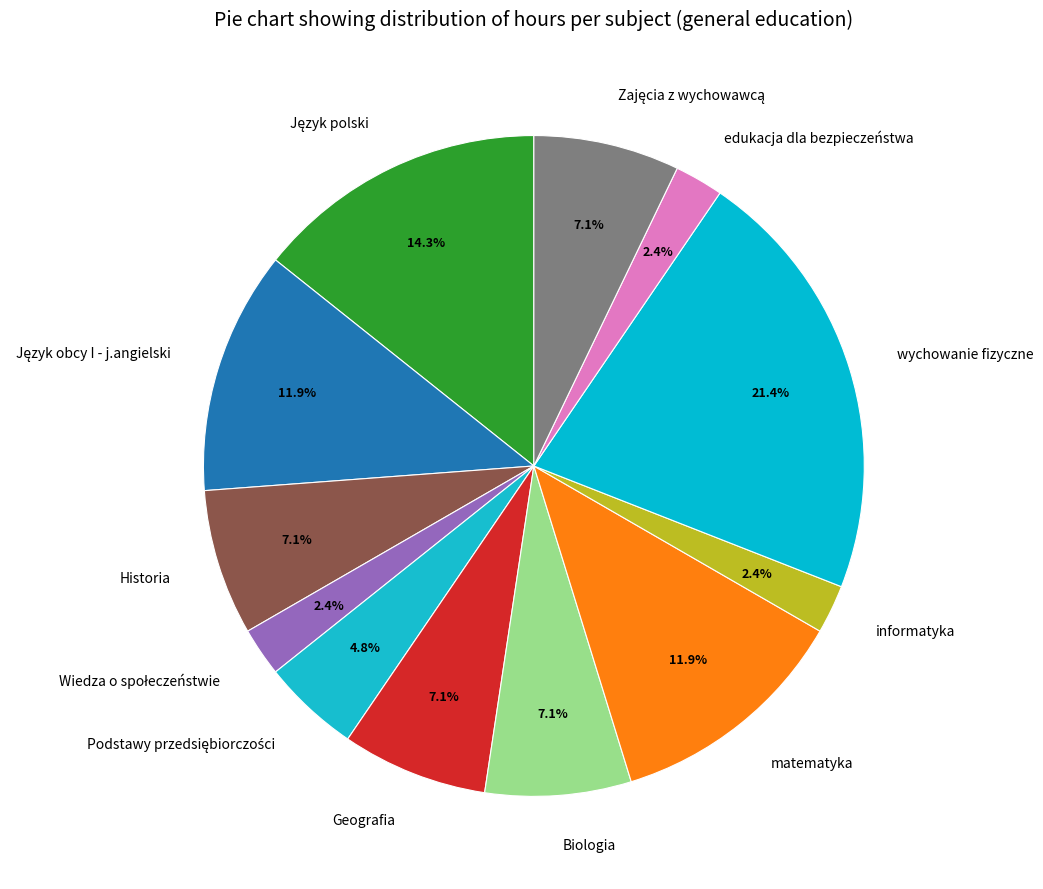

Count the number of slices in the pie.

12